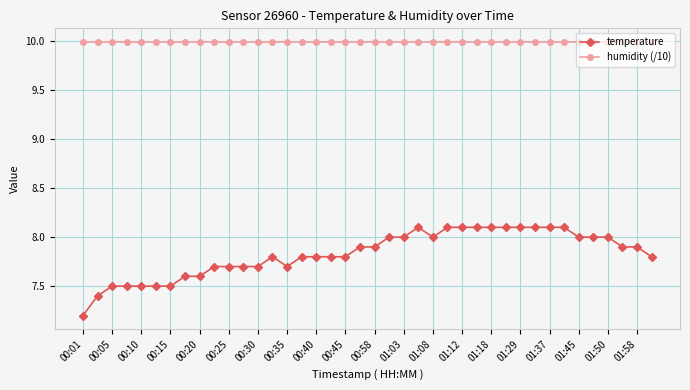

What is the sum of all temperature values?

313.2